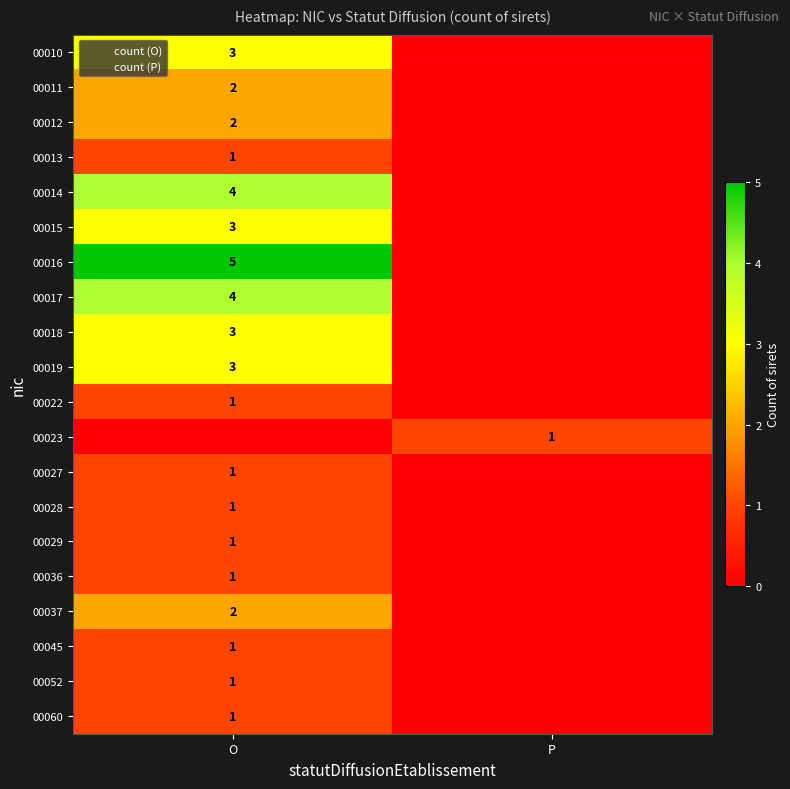

True or false: 00018 has a value of -2 at P.

False